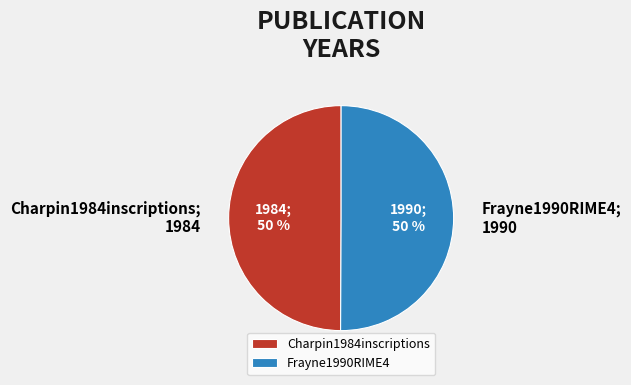

To the nearest percent, what is the combined percentage of Charpin1984inscriptions and Frayne1990RIME4?

100%